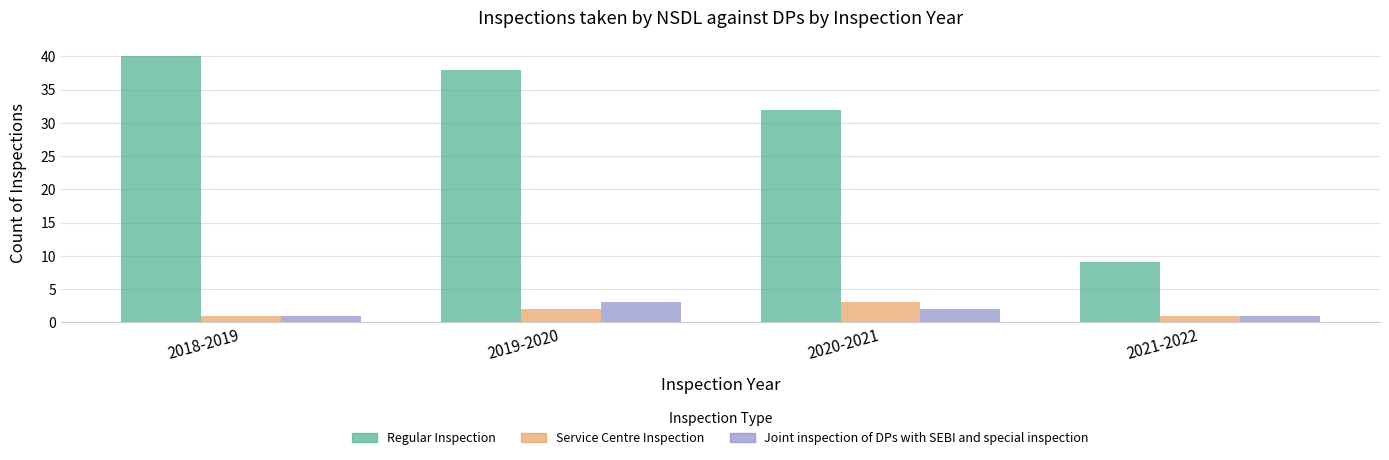

What is the maximum value for Service Centre Inspection?

3